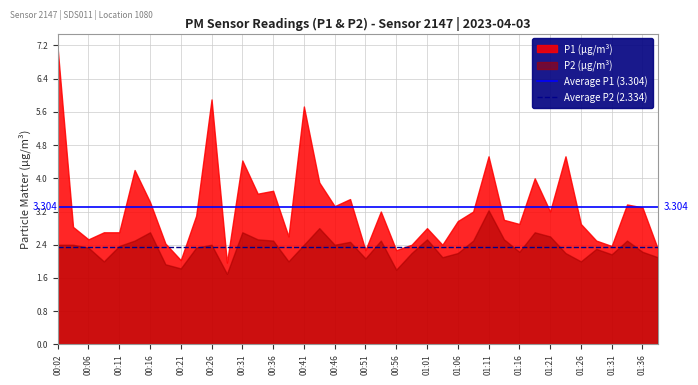

Does the chart display data point markers on the line(s)?

No